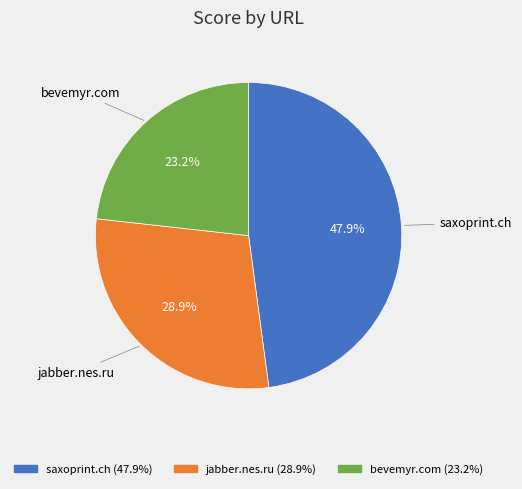

What is the largest slice in the pie chart?

saxoprint.ch